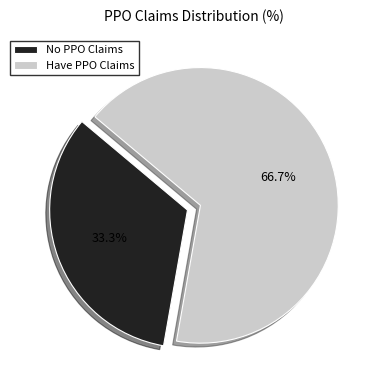

What portion of the pie excludes Have PPO Claims?

33.3%